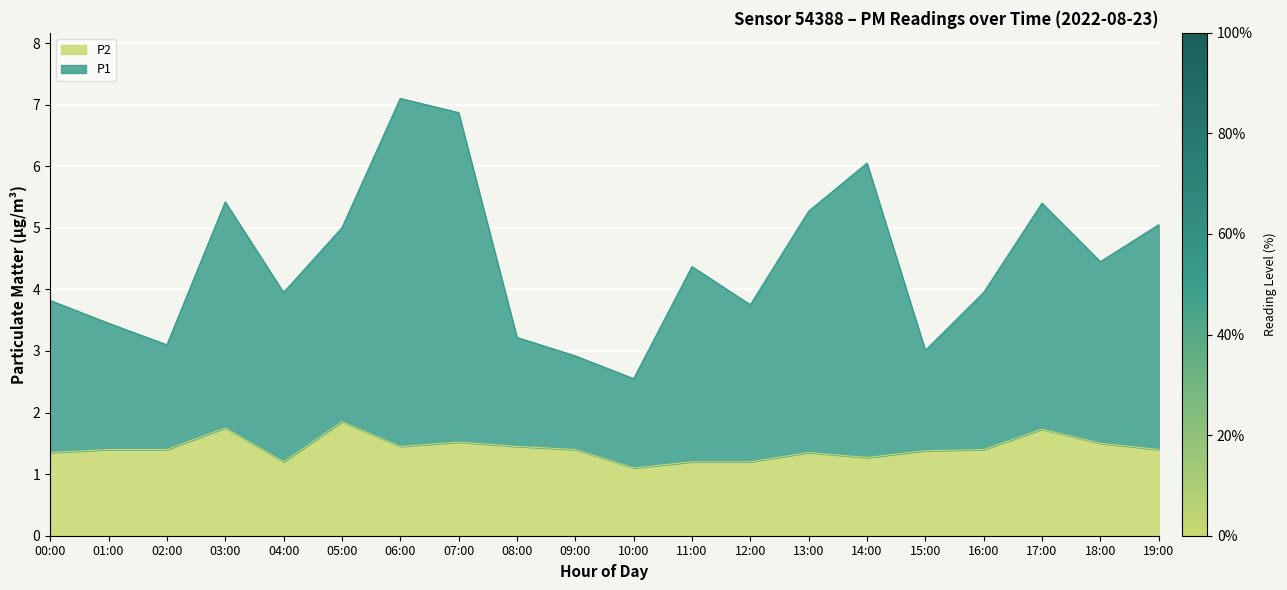

Read the P1 value at 03:00.

5.4